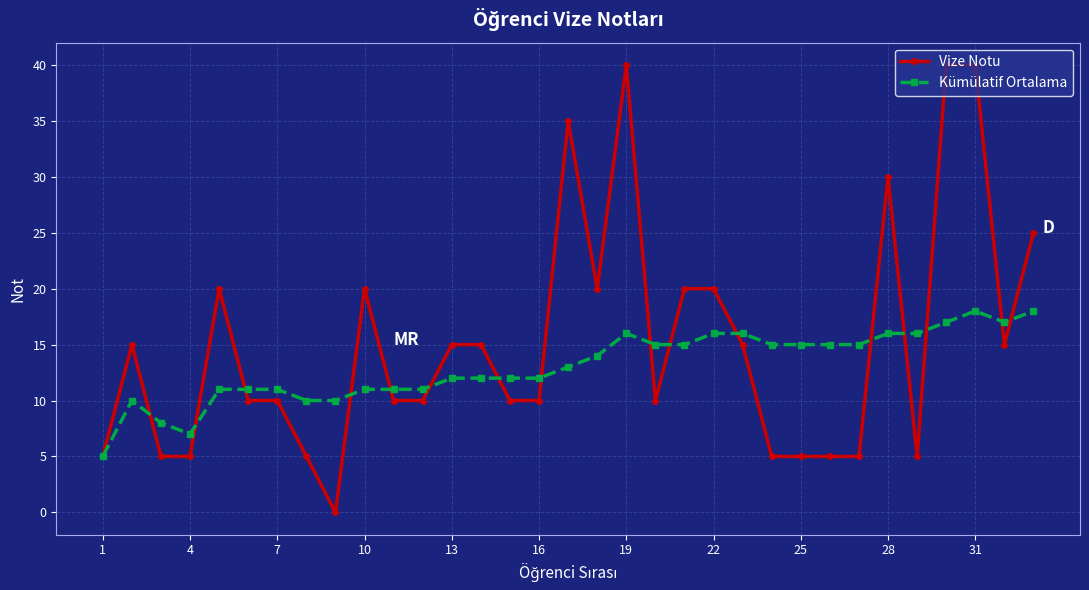

Which series has the widest spread of values?

Vize Notu